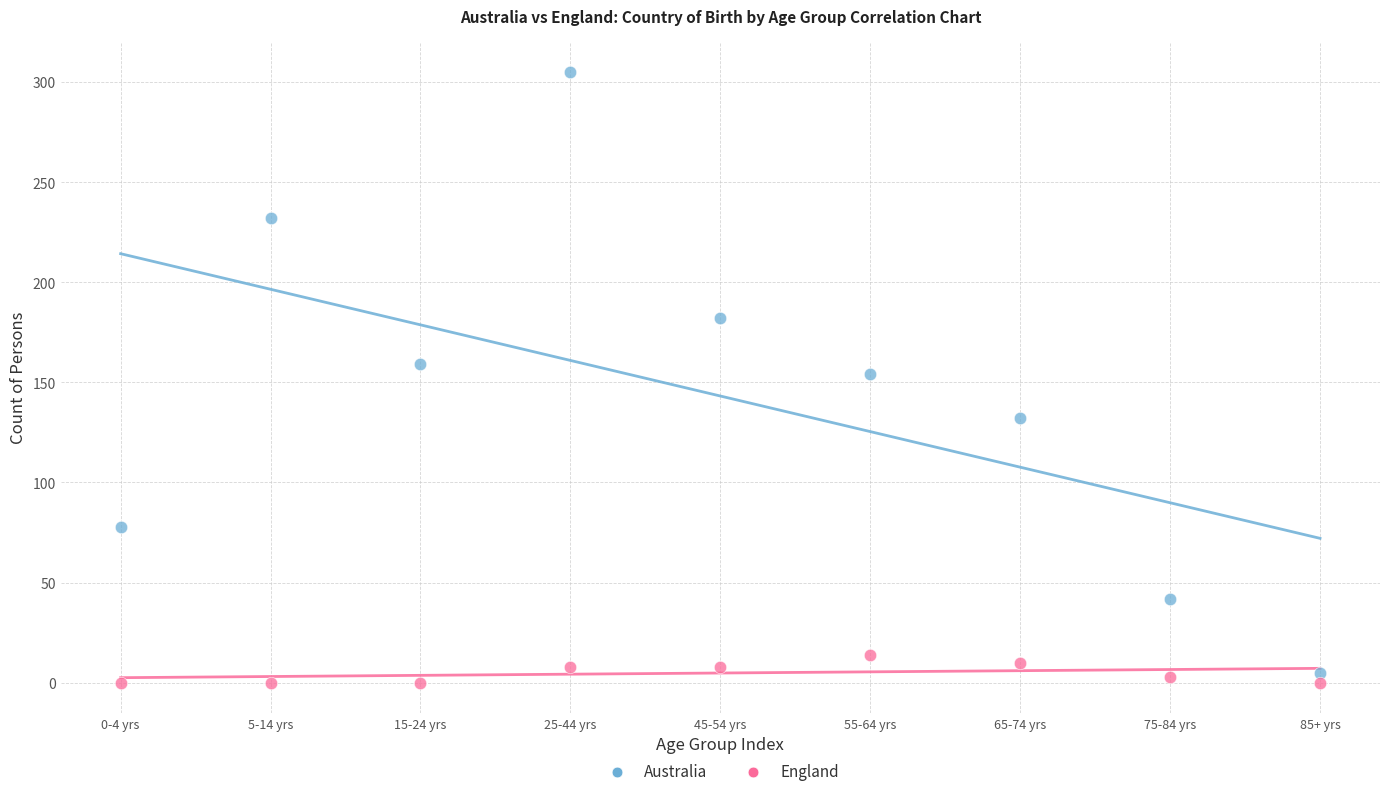

Which series has the widest spread of Y values?

Australia